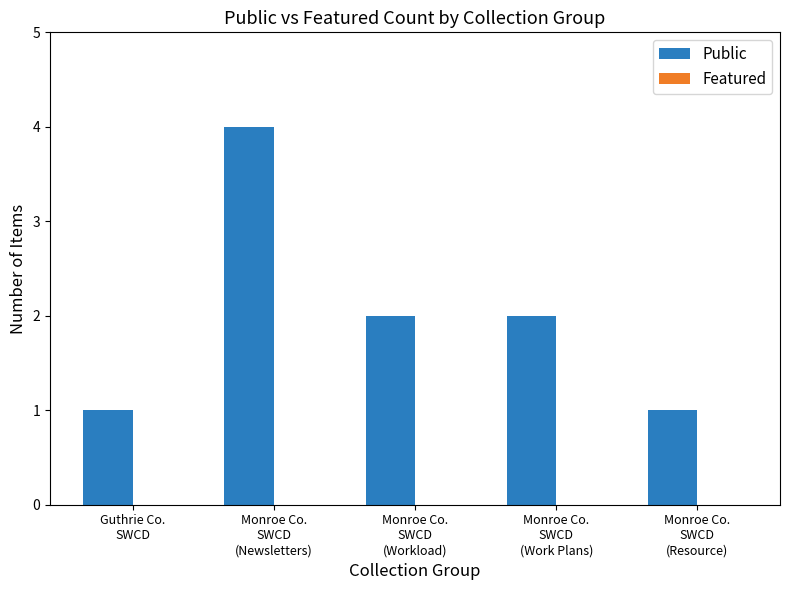

What is the greatest value displayed?

4